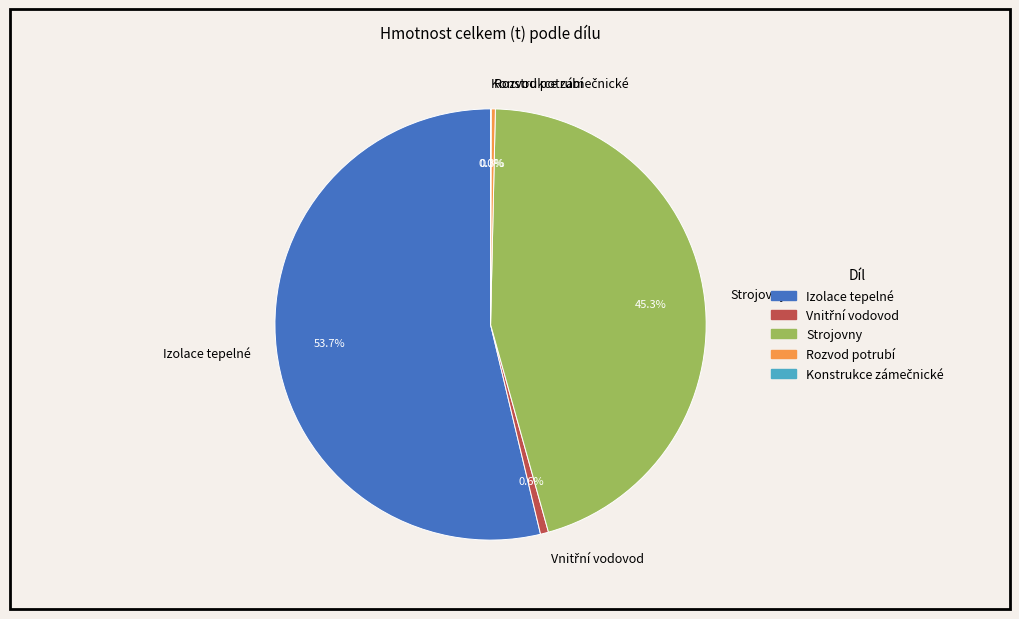

Which has a higher value, Strojovny or Izolace tepelné?

Izolace tepelné